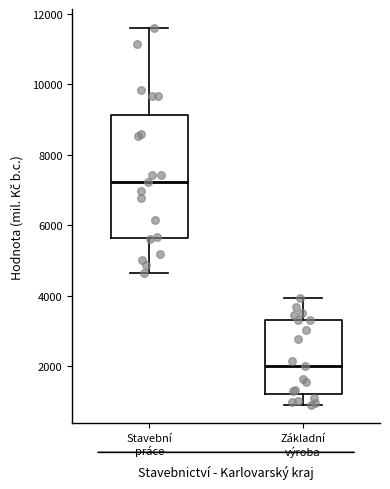

Which box's median line is the lowest?

Základní výroba